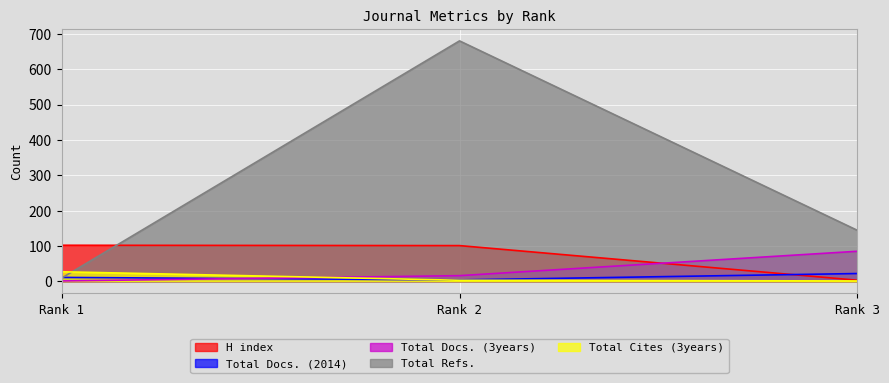

At which category is the sum across all series the highest?

Rank 2